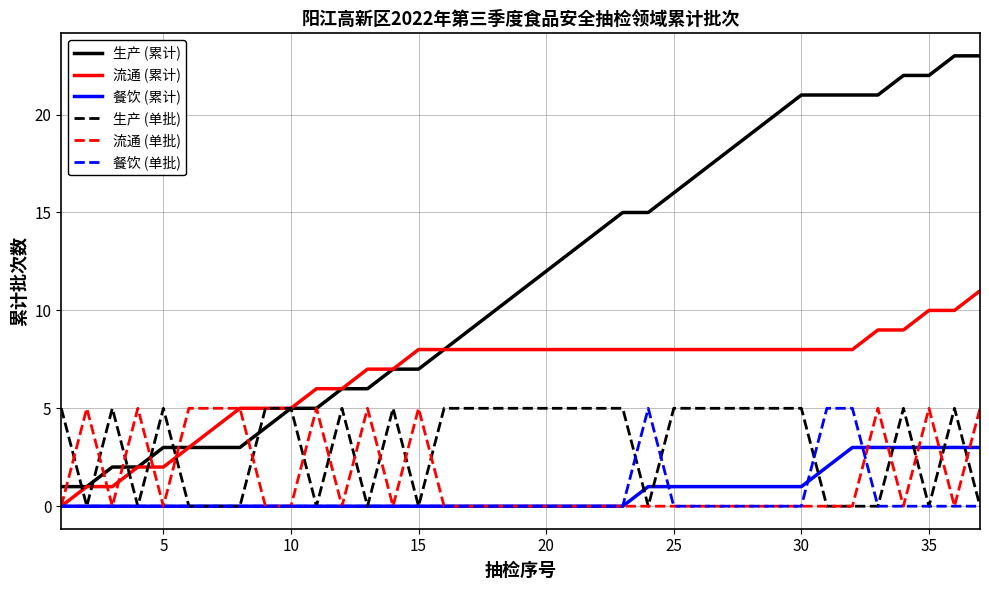

Which series has the largest range (max minus min)?

生产 (累计)